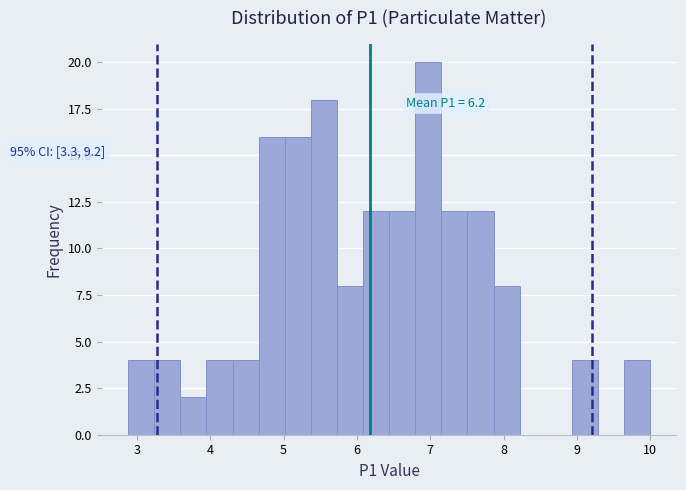

Around what value on the x-axis is the tallest bar? Give the approximate position of its centre, as read against the axis.

7.0